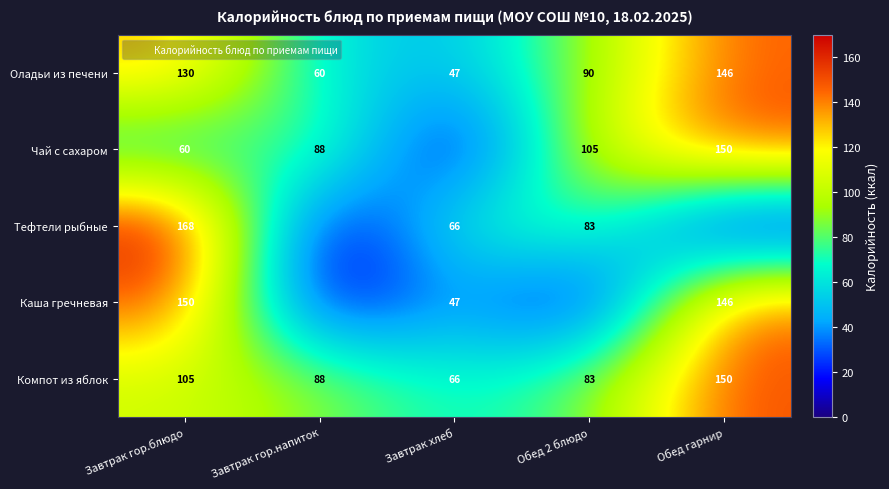

What is the total value across all series at Завтрак гор.напиток?

236.8